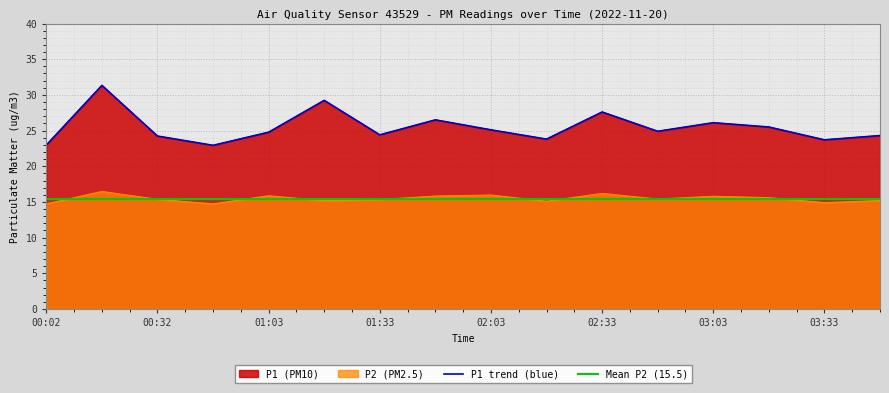

Which series has the largest total across all categories?

P1